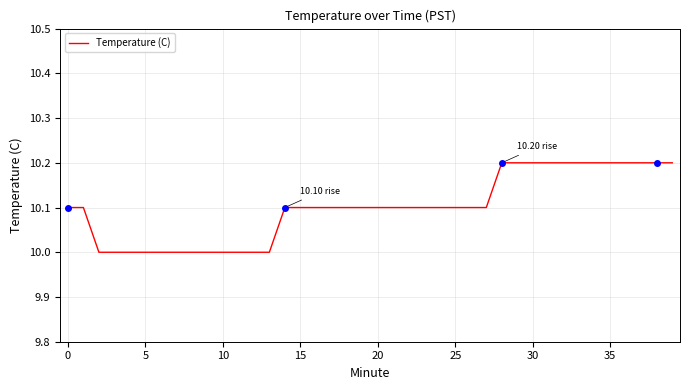

What is the value of the 4th point from the left?

10.0